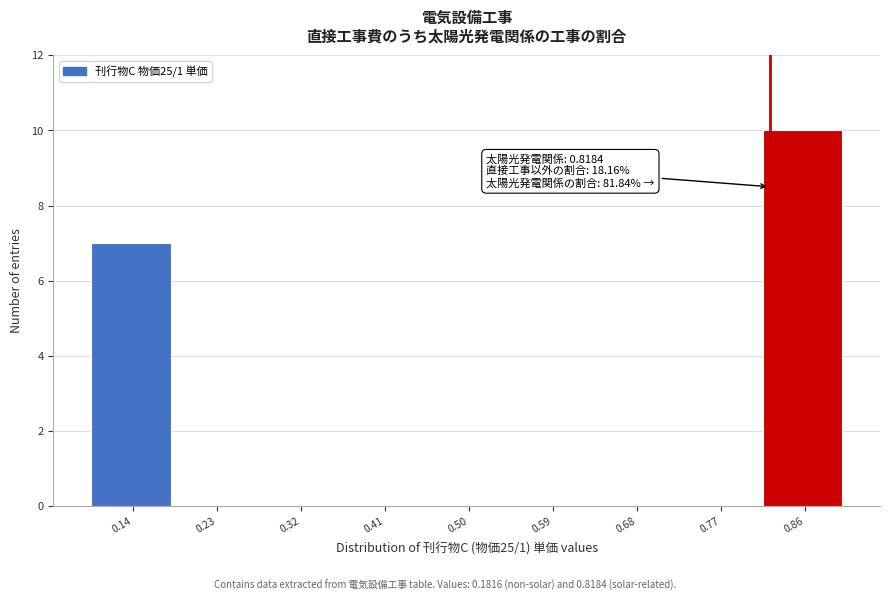

Which range on the x-axis has the tallest bar?

0.81 to 0.90